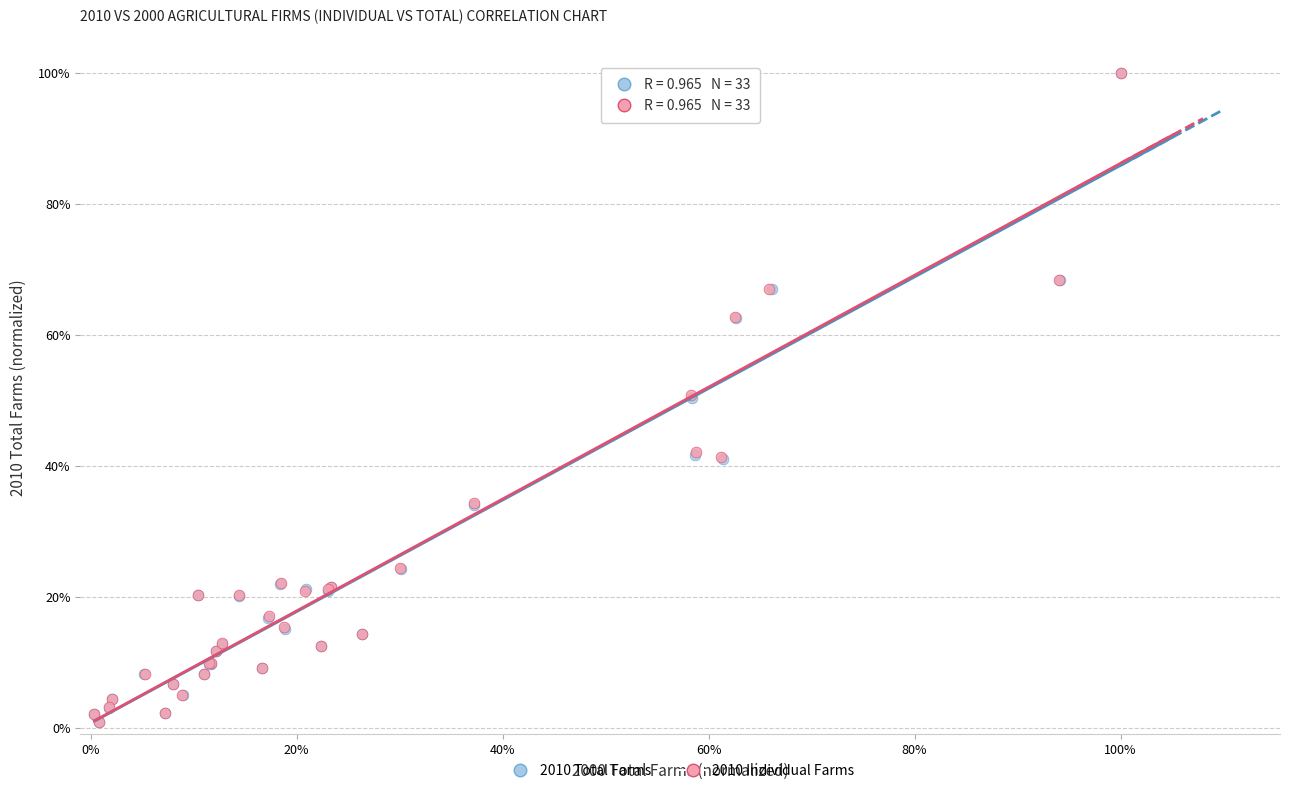

What are all the series names shown in the legend?

2010 Total Farms, 2010 Individual Farms